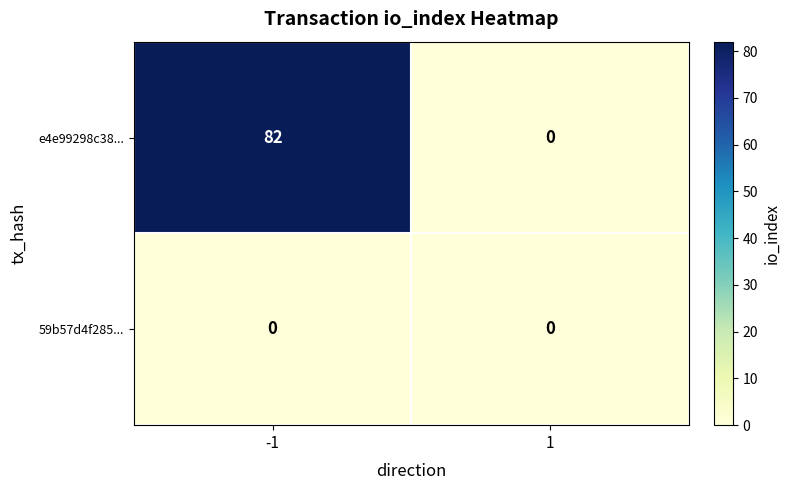

List the series in order of their peak value, lowest first.

59b57d4f285..., e4e99298c38...